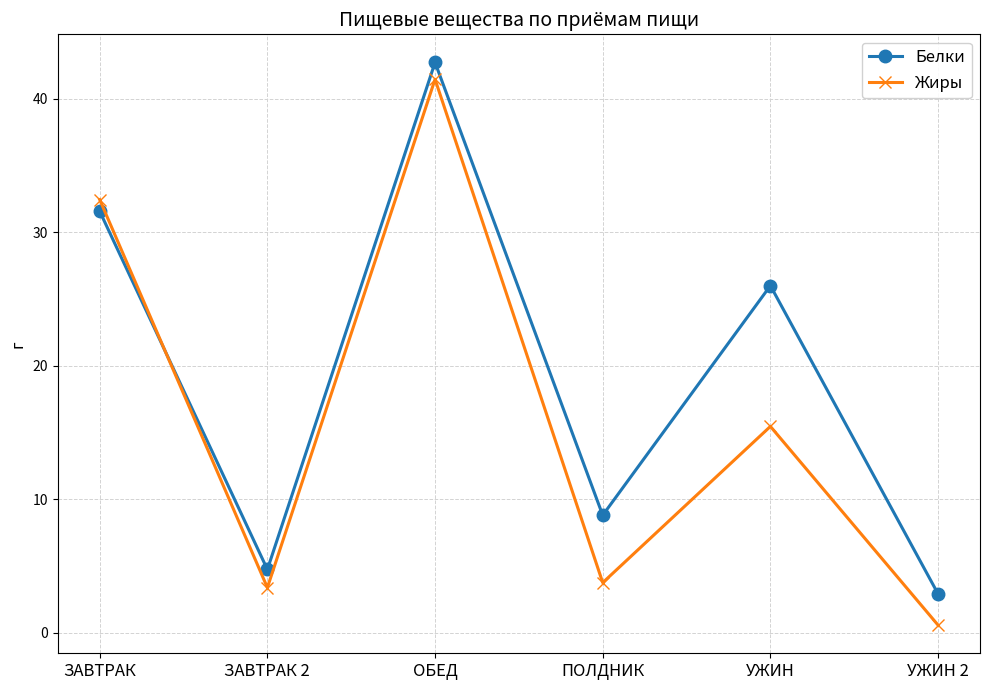

What position from the left is ОБЕД?

3